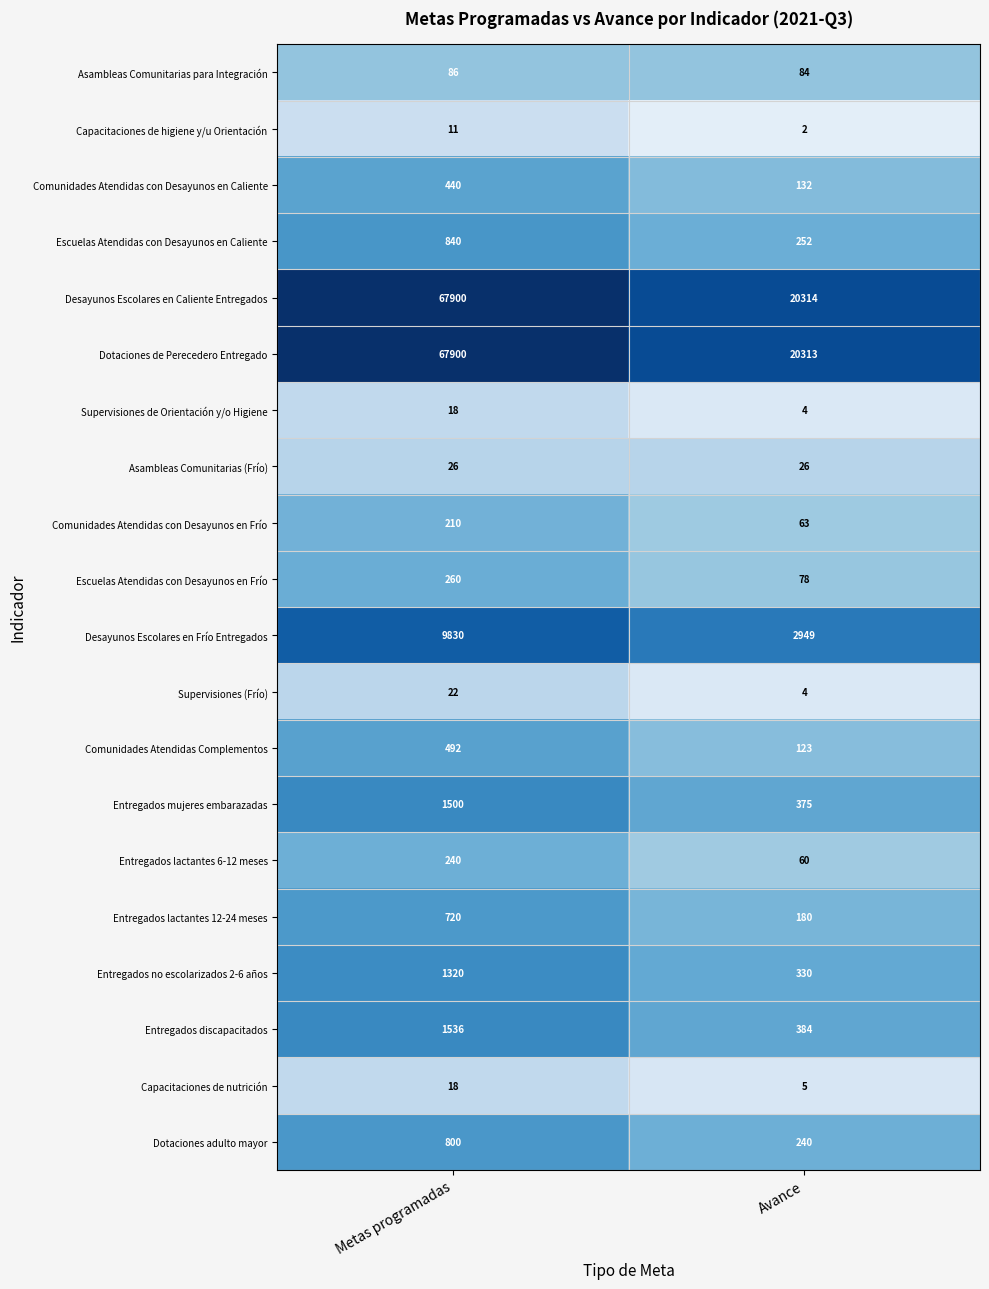

How many data points in Escuelas Atendidas con Desayunos en Frío are less than 260?

1